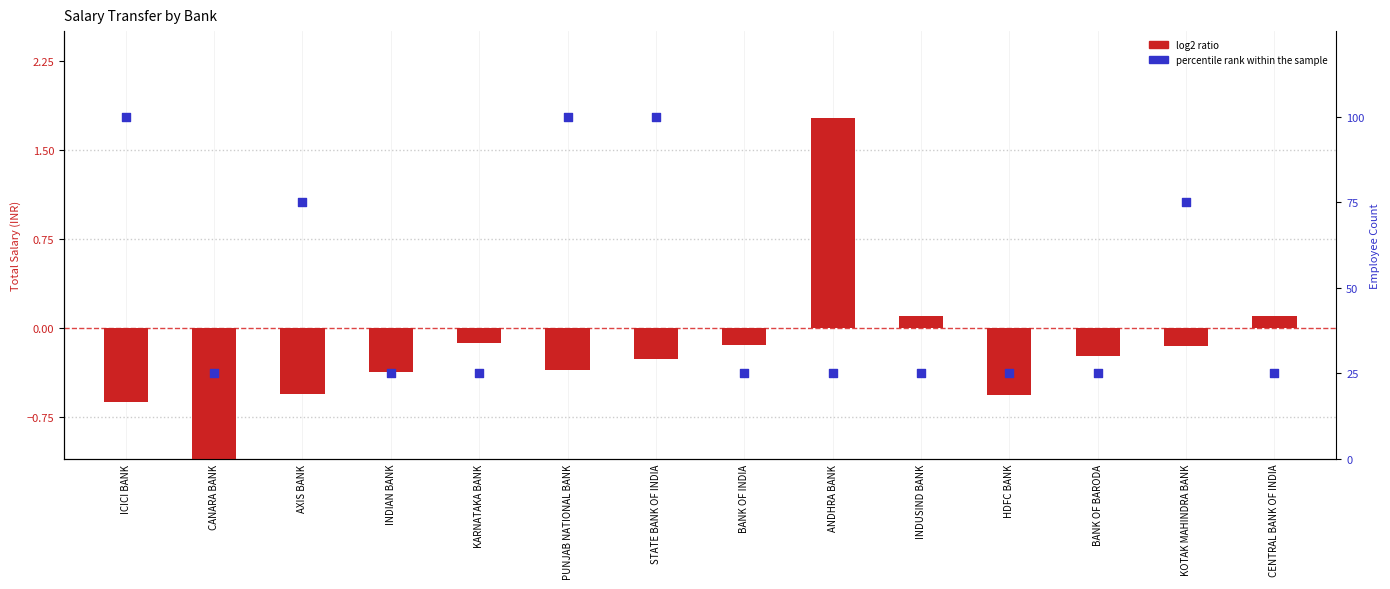

What are all the series names shown in the legend?

log2 ratio, percentile rank within the sample